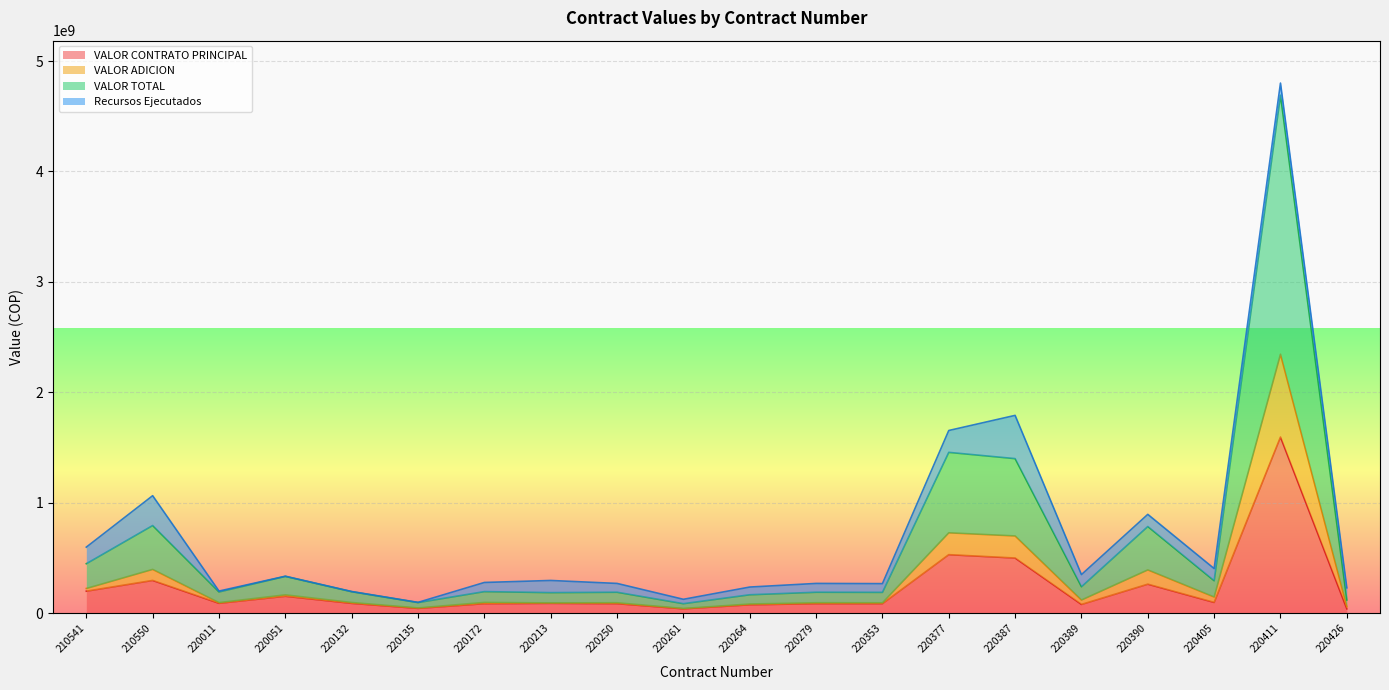

What is the difference between the VALOR ADICION values at 220011 and 220250?

1314666